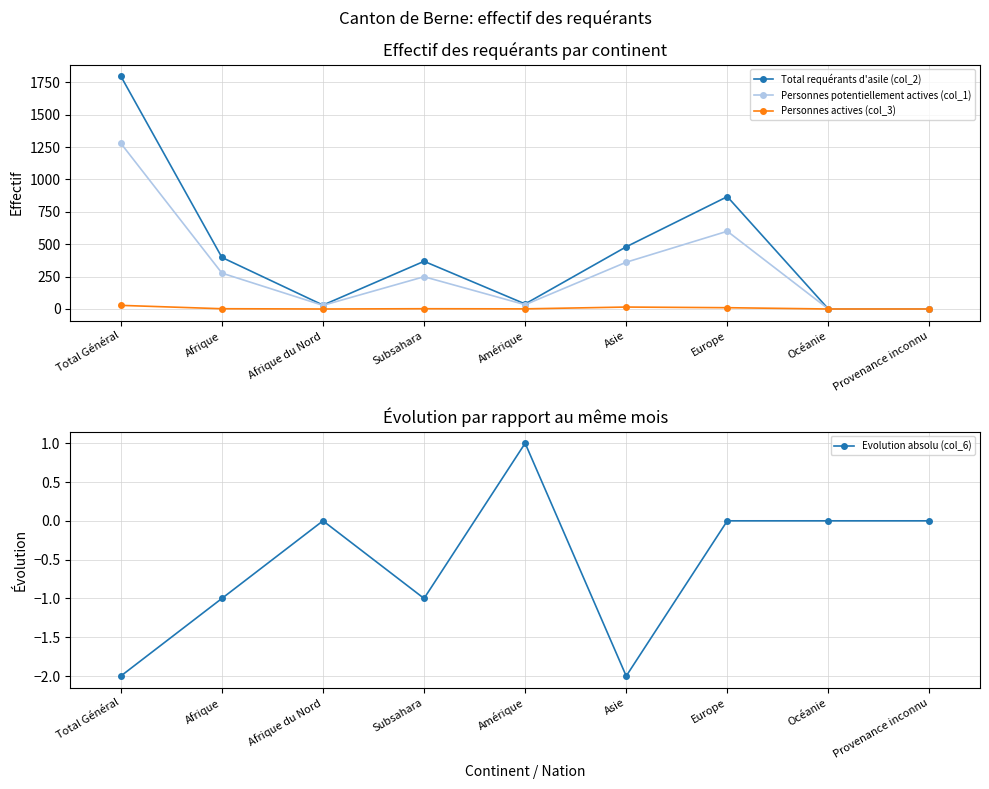

How many Evolution absolu (col_6) values are between -1 and 0?

6